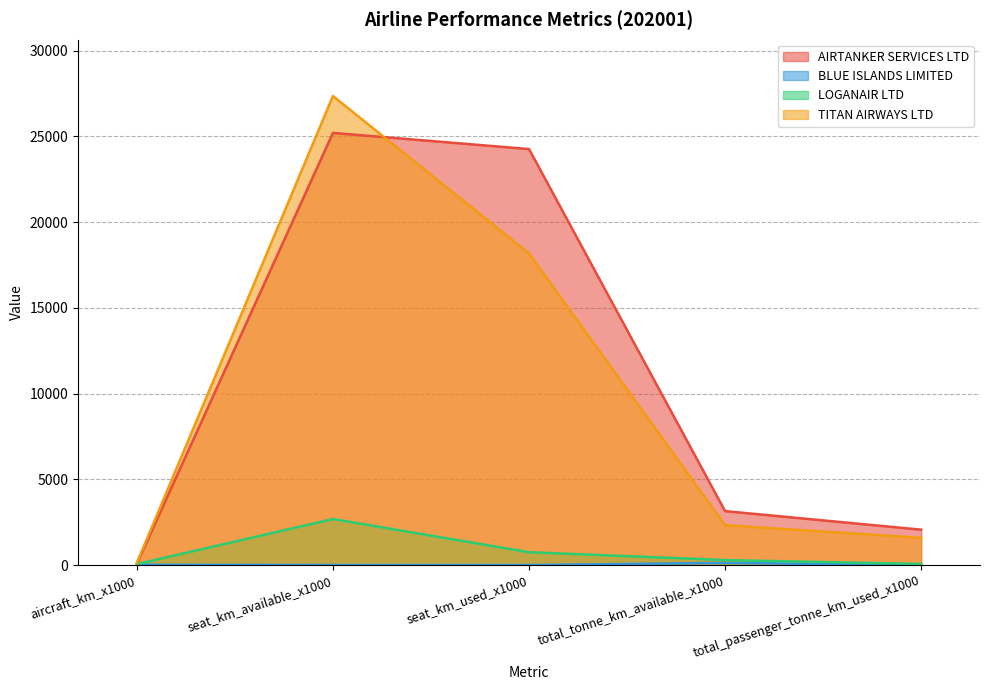

What is the maximum value shown in the chart?

27357